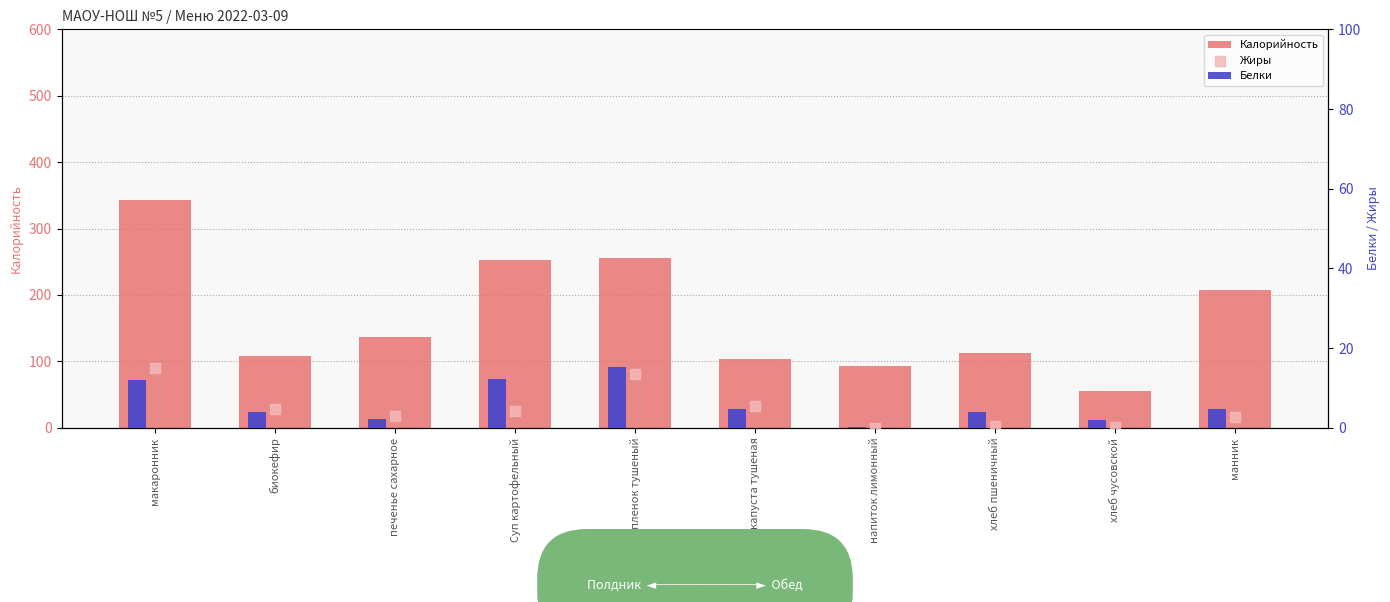

What are all the series names shown in the legend?

Калорийность, Белки, Жиры